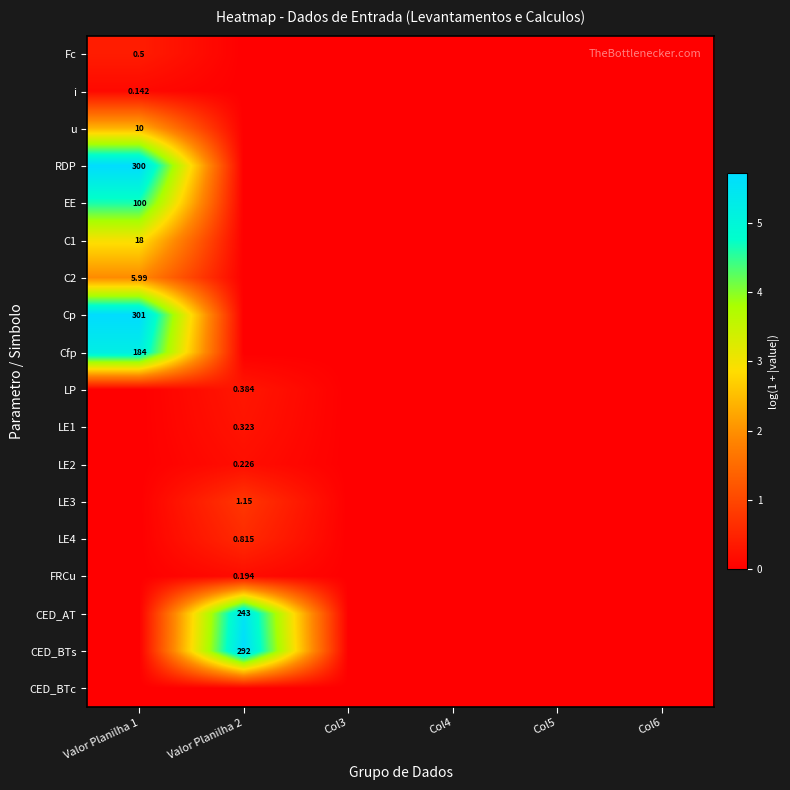

At which category is the sum across all series the highest?

Valor Planilha 1